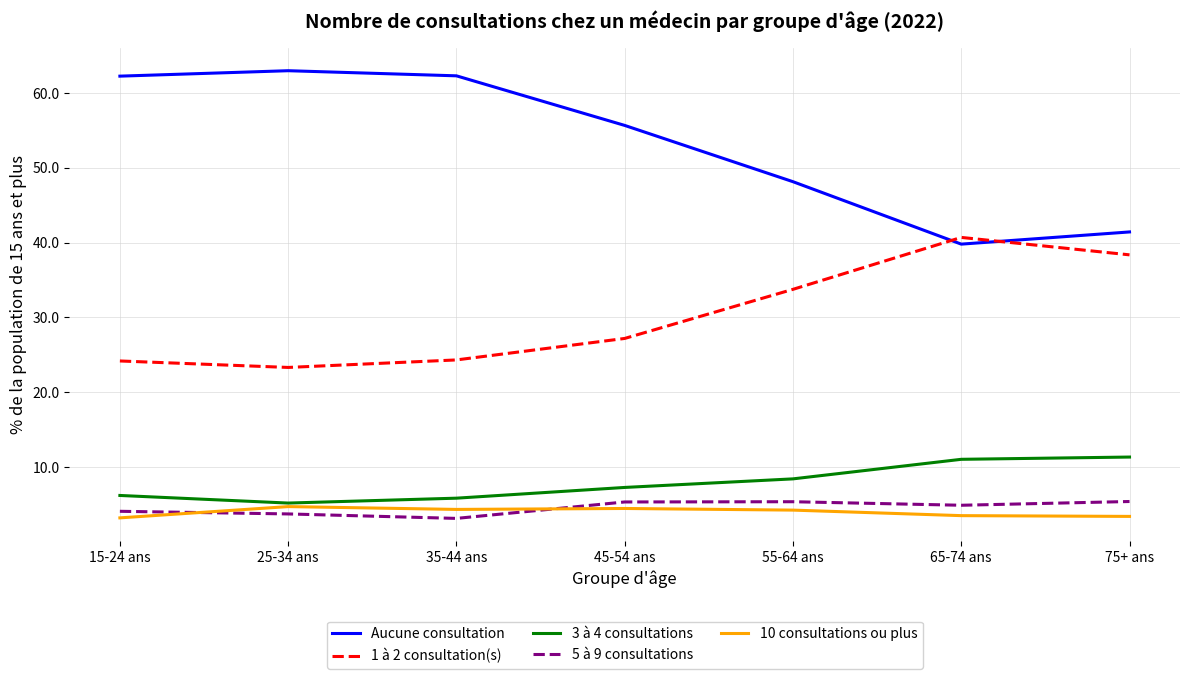

In 5 à 9 consultations, how many points are lower than both neighbors (excluding endpoints)?

2